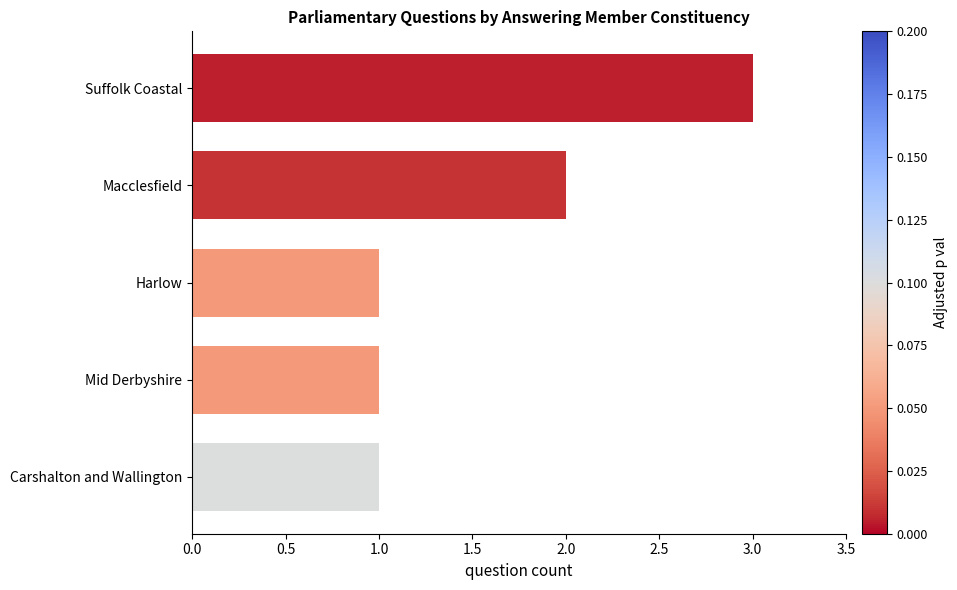

What is the greatest value displayed?

3